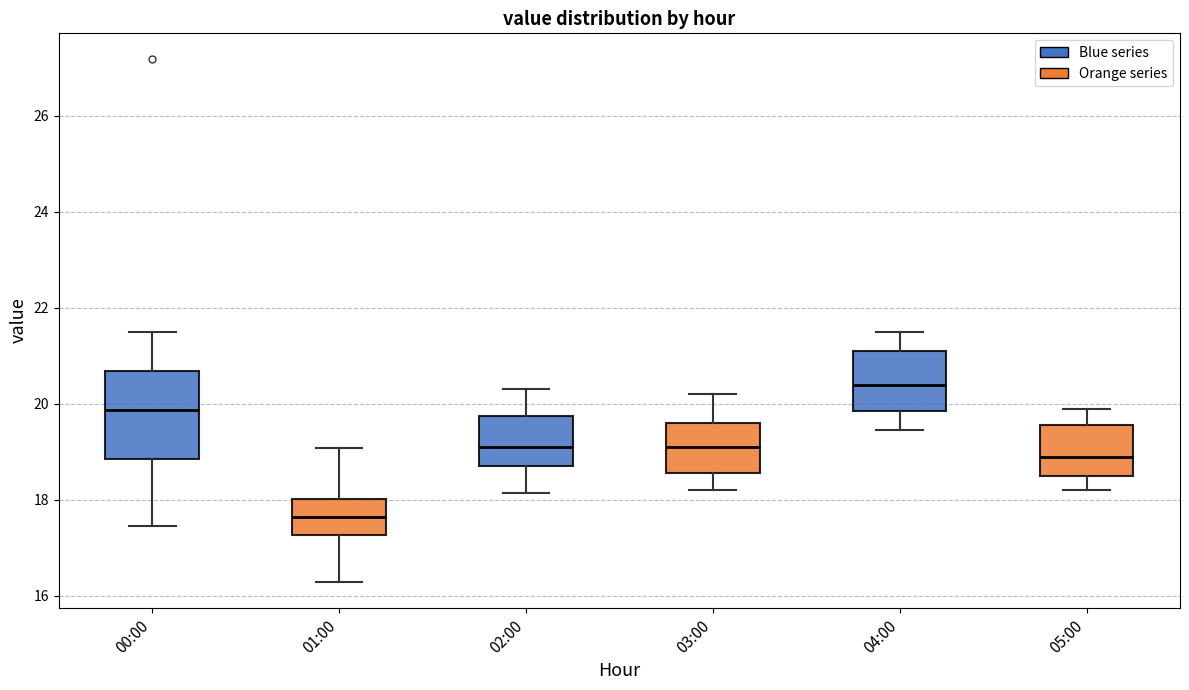

Where does the median line of the box for 02:00 sit on the y-axis? The values are not printed on the chart, so give them approximately, as read against the axis.

19.2